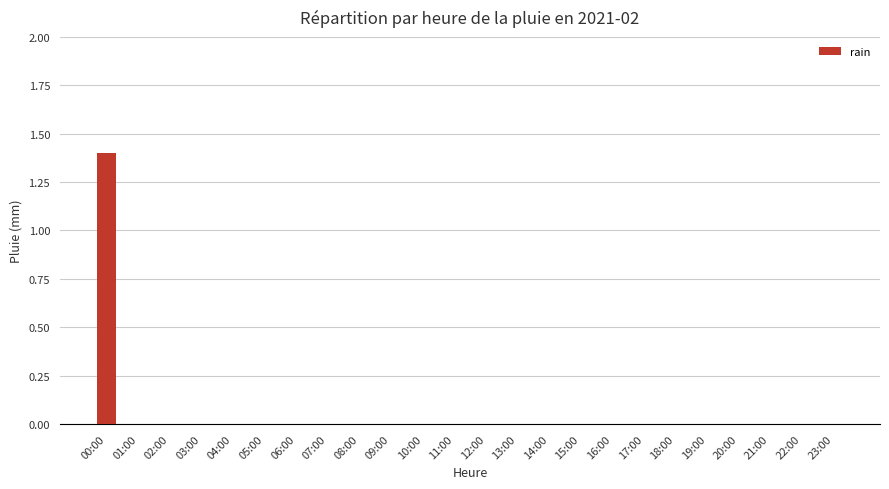

Is it true that the value at 17:00 is -0.8?

False